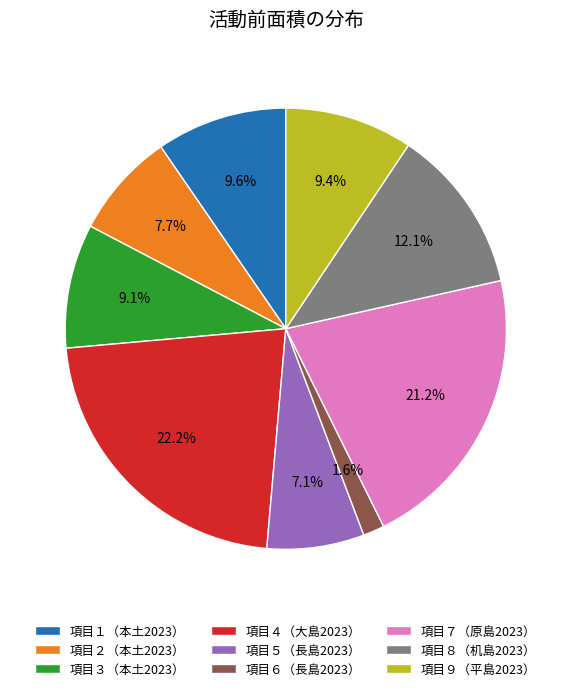

True or false: 項目９（平島2023） accounts for 9% of the total.

True